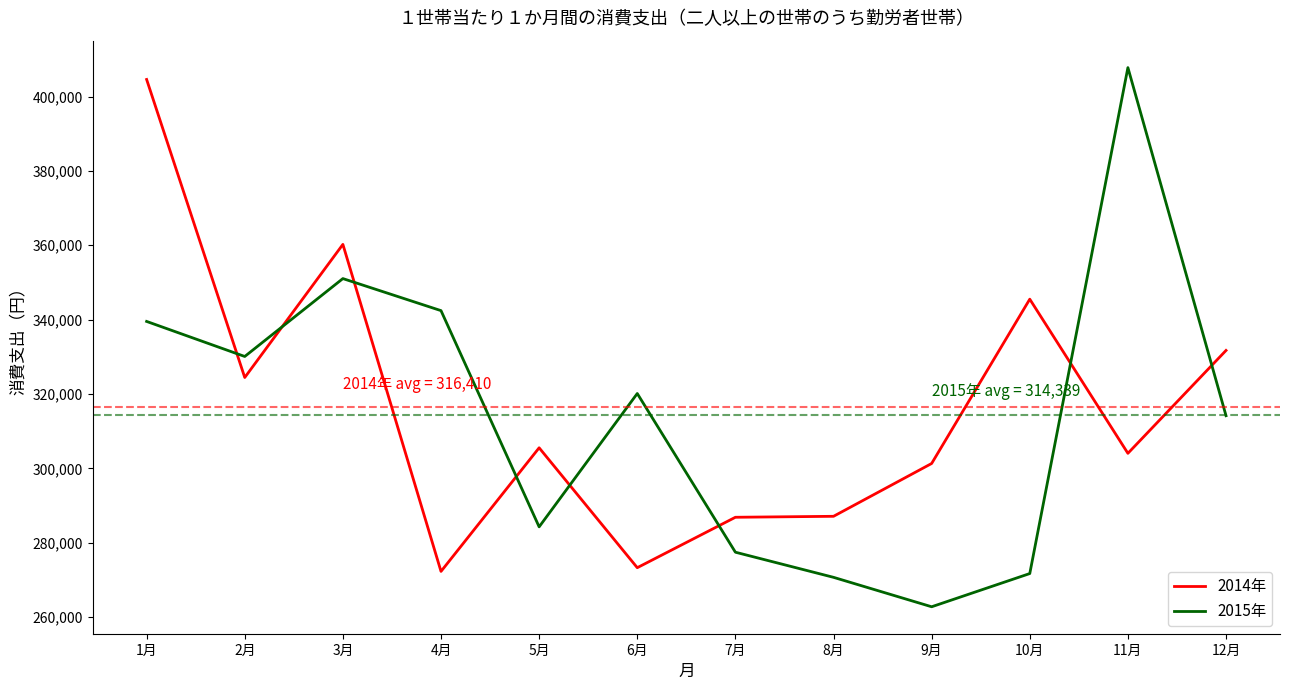

Which series changed the most between 1月 and 12月?

2014年